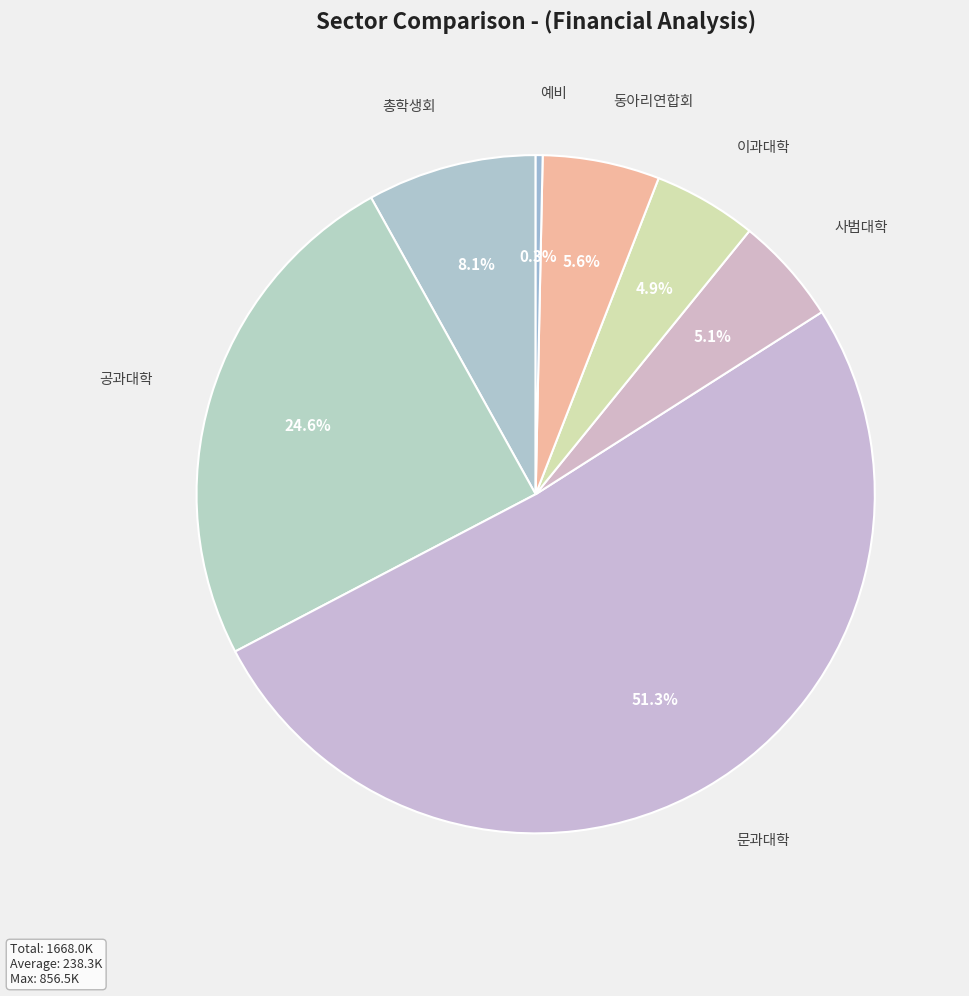

Is it true that 총학생회 is 18% of the pie?

False